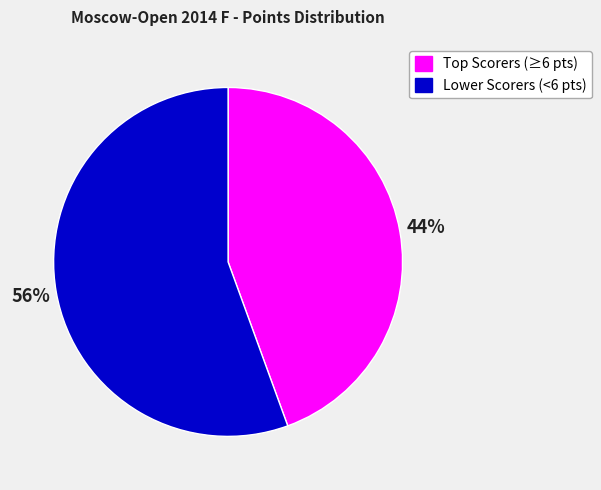

Which slice represents more than half of the pie?

Lower Scorers (<6 pts)